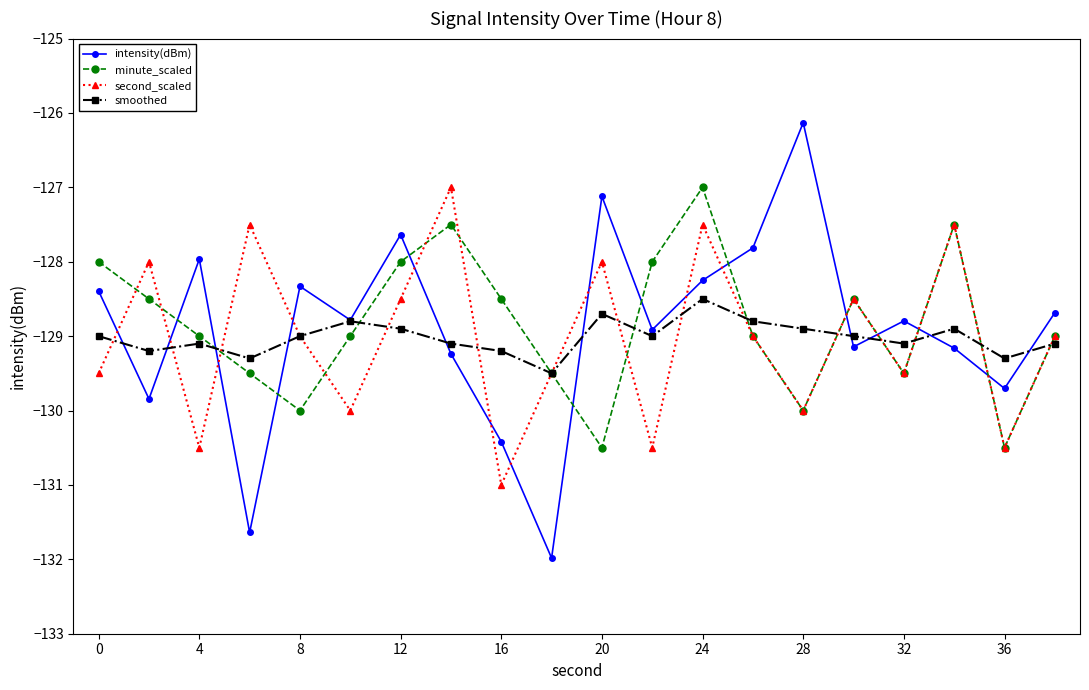

True or false: intensity(dBm) and minute_scaled intersect in this chart.

True